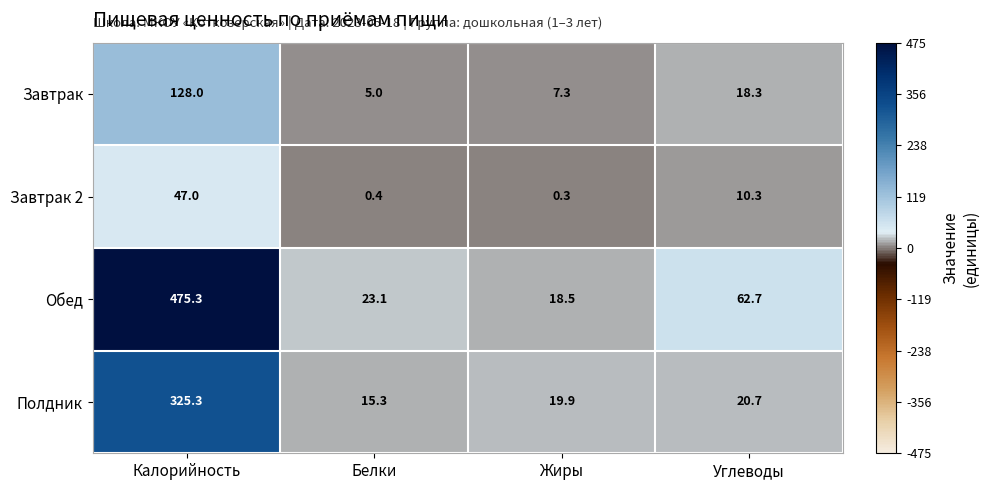

What is the difference between the second highest and second lowest values in the Обед series?

39.6